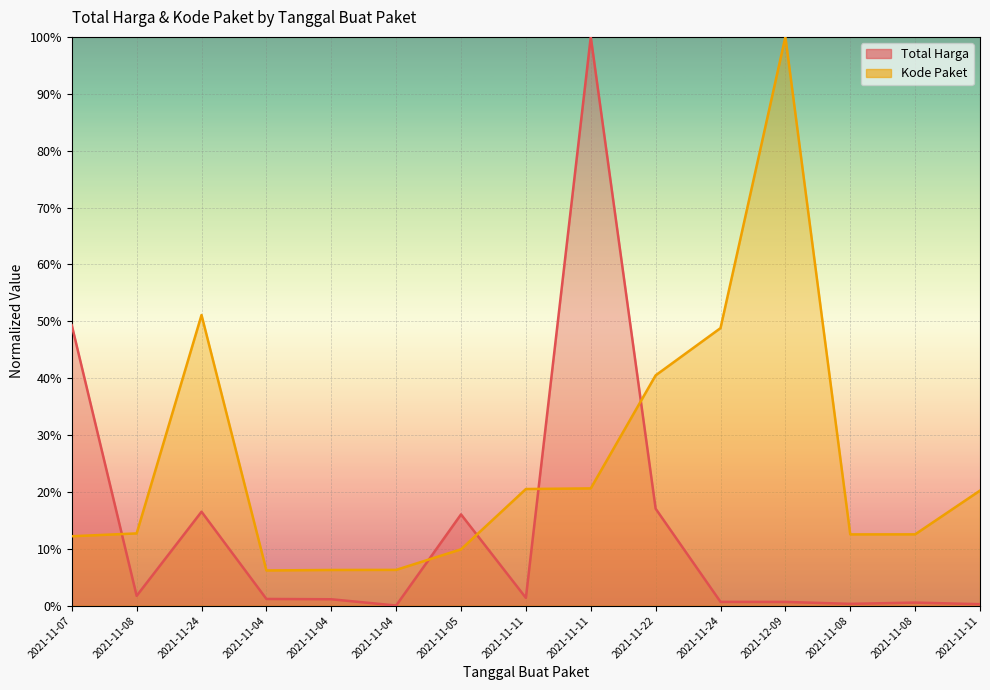

At 2021-12-09, list the series in order from smallest to largest.

Total Harga, Kode Paket